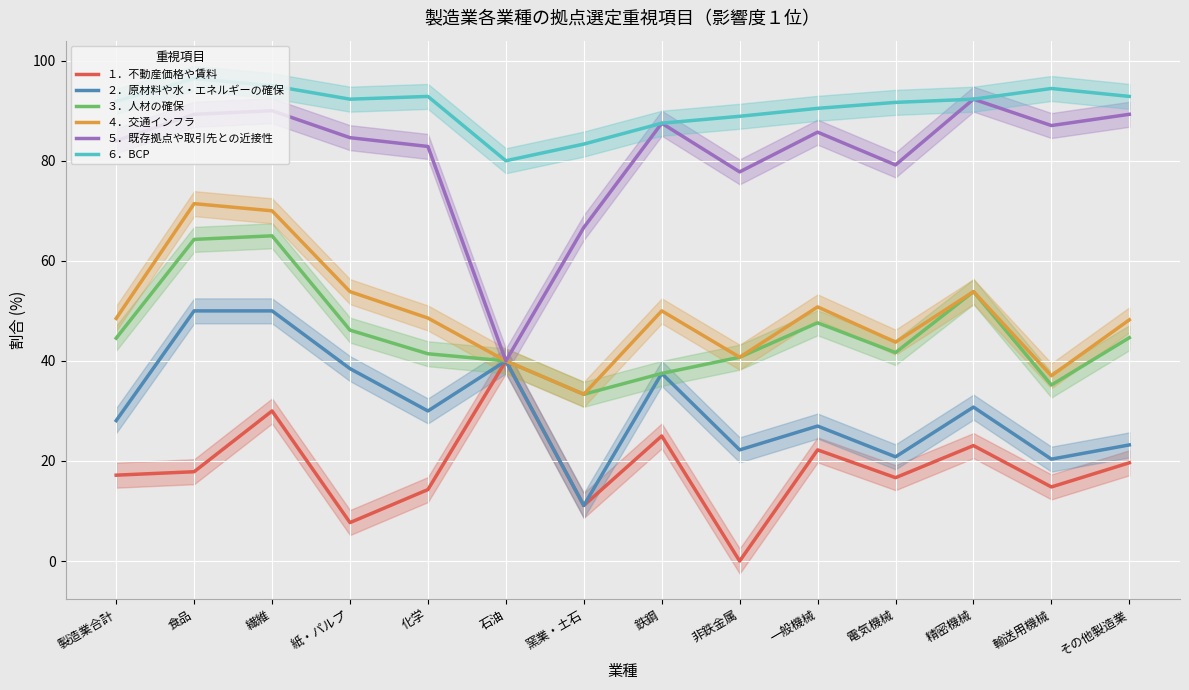

Is the value of ２．原材料や水・エネルギーの確保 at その他製造業 greater than the value of ５．既存拠点や取引先との近接性 at 石油?

No